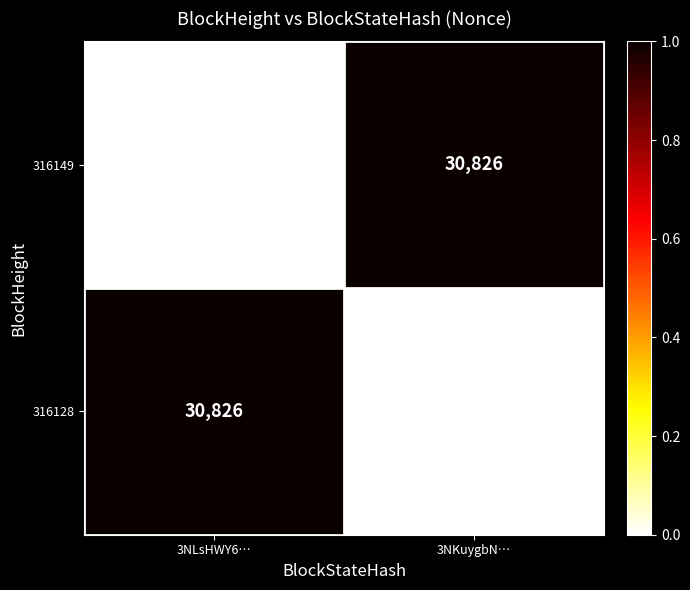

True or false: 316128 has a value of -11216 at 3NKuygbN….

False